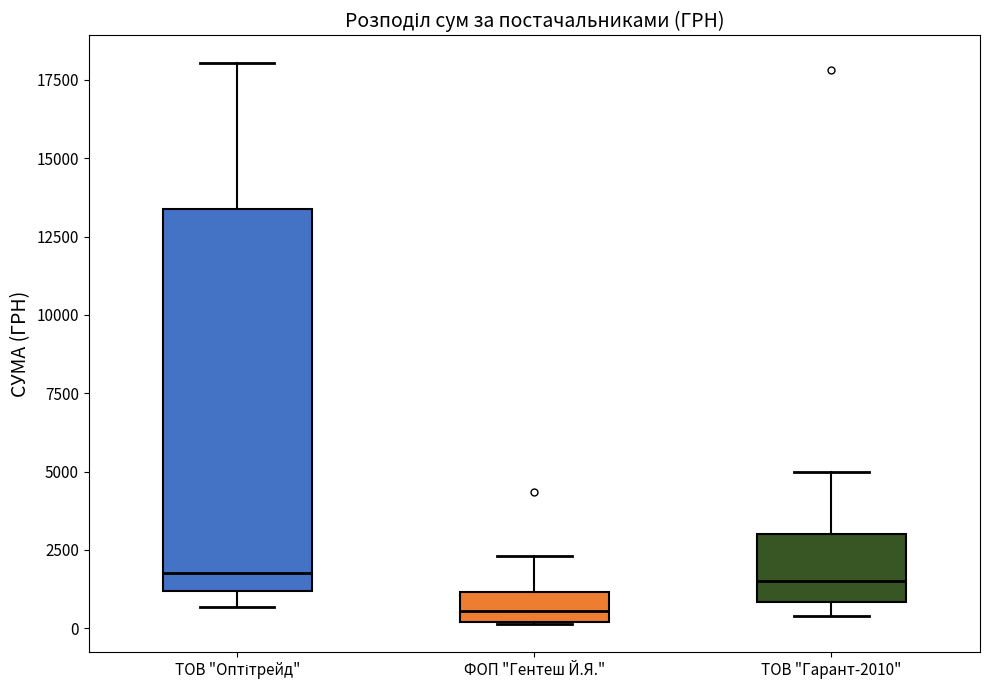

Reading left to right, transcribe this box plot: for each box, give where its median line is, the range the box spans, and where its two whiskers end, as read against the y-axis. The values are not printed on the chart, so give them approximately, as read against the axis.

ТОВ "Оптітрейд": median 2000, box 1000 to 13500, whiskers 500 to 18000
ФОП "Гентеш Й.Я.": median 500, box 0 to 1000, whiskers 0 to 2500
ТОВ "Гарант-2010": median 1500, box 1000 to 3000, whiskers 500 to 5000